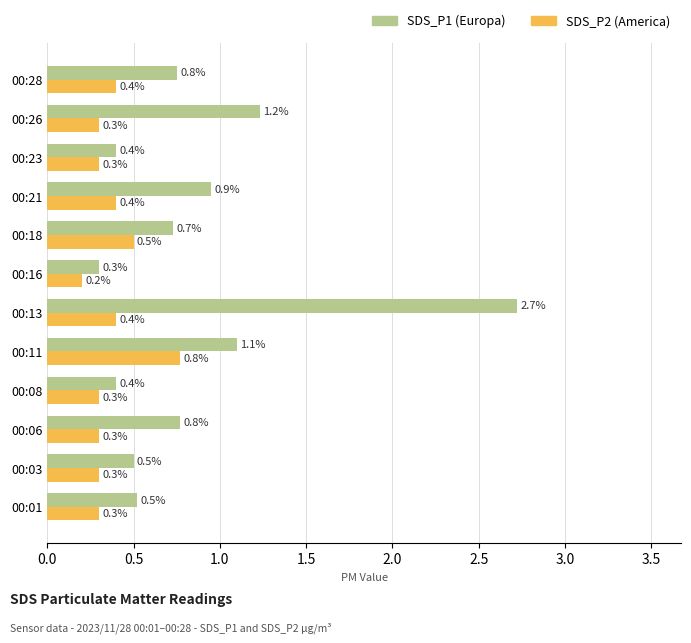

What is the difference between the highest and lowest values at 00:11?

0.3